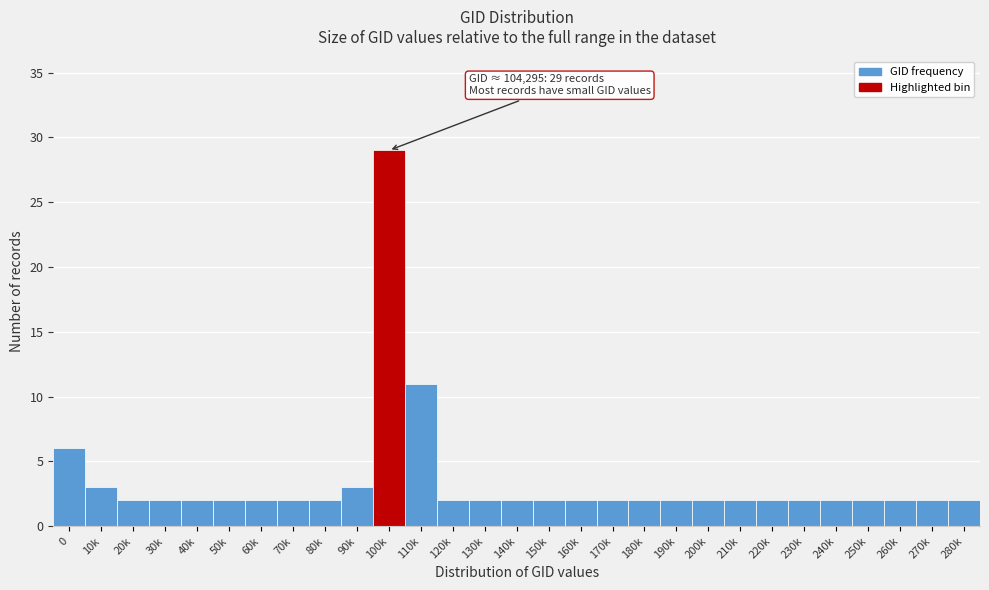

Reading left to right, list all the values displayed in this chart.

0=6	10k=3	20k=2	30k=2	40k=2	50k=2	60k=2	70k=2	80k=2	90k=3	100k=29	110k=11	120k=2	130k=2	140k=2	150k=2	160k=2	170k=2	180k=2	190k=2	200k=2	210k=2	220k=2	230k=2	240k=2	250k=2	260k=2	270k=2	280k=2